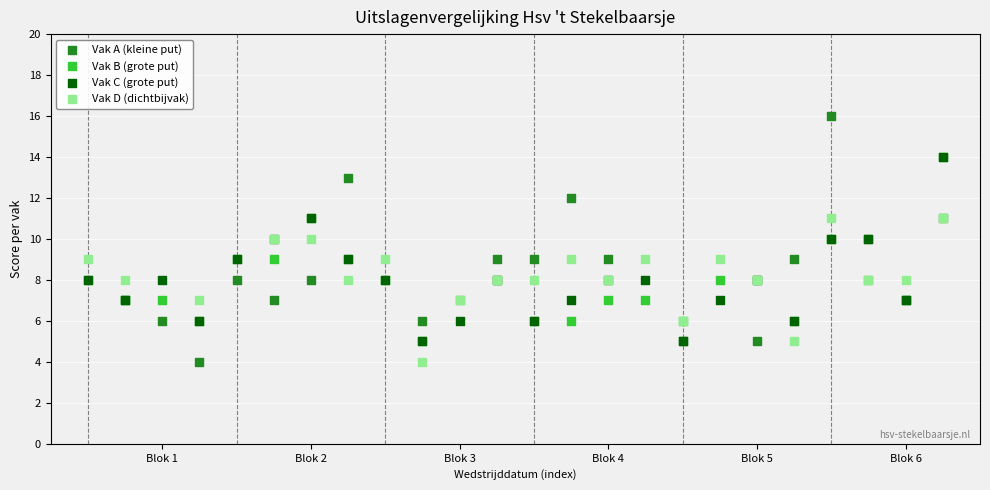

Which series has the widest spread of Y values?

Vak A (kleine put)